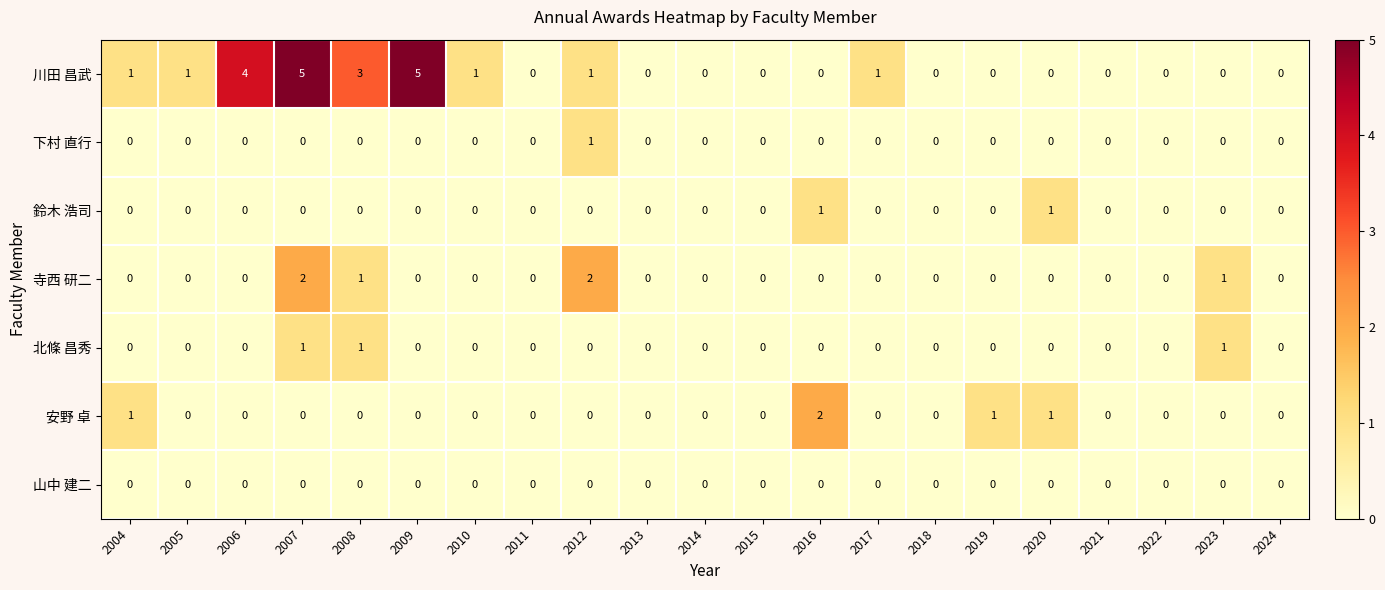

True or false: 寺西 研二 has a value of 0 at 2014.

True